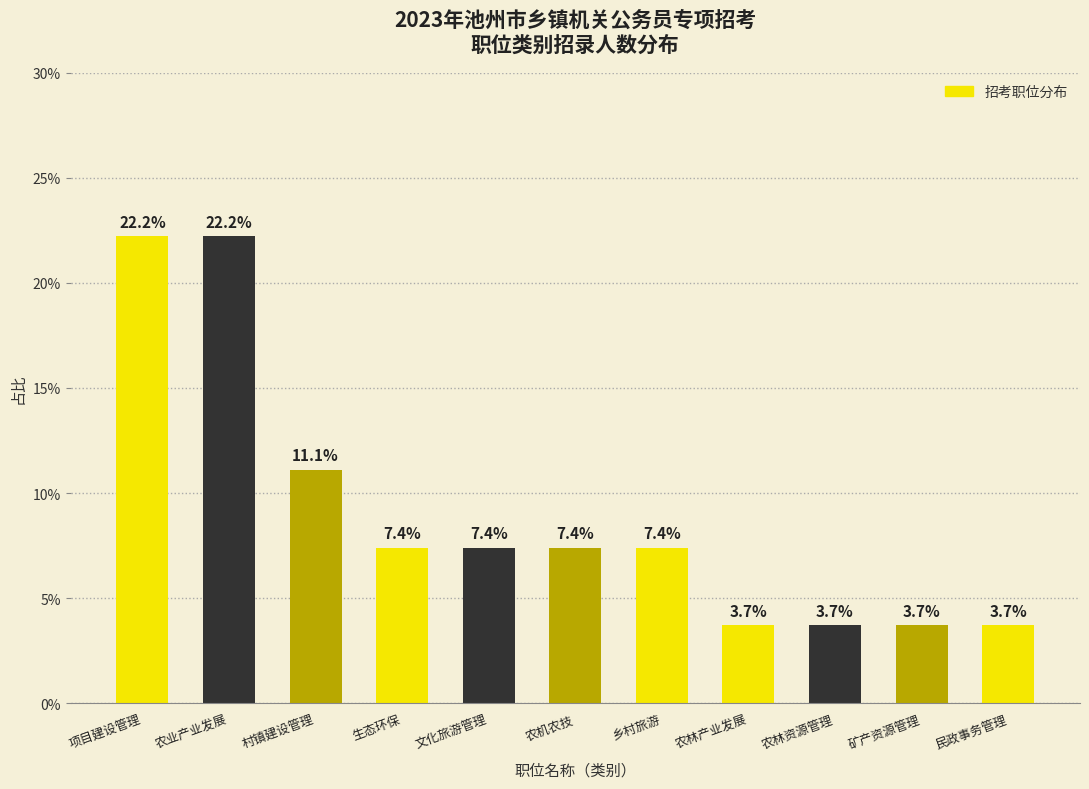

Reading right to left, list all the values displayed in this chart.

3.7	3.7	3.7	3.7	7.4	7.4	7.4	7.4	11.1	22.2	22.2